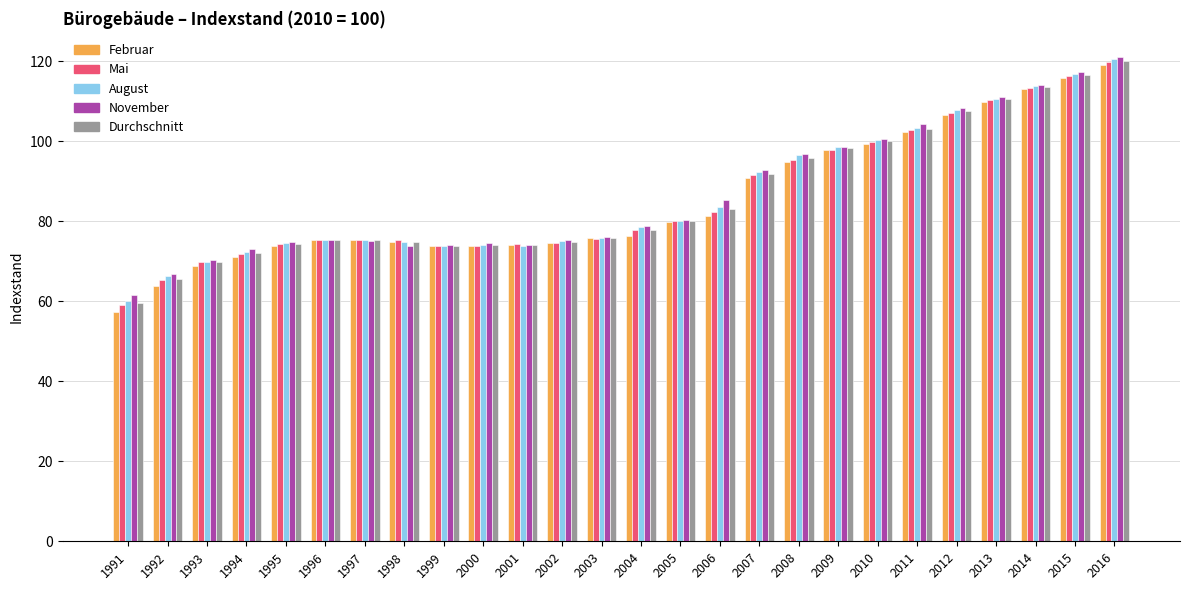

What is the minimum value for Durchschnitt?

59.5